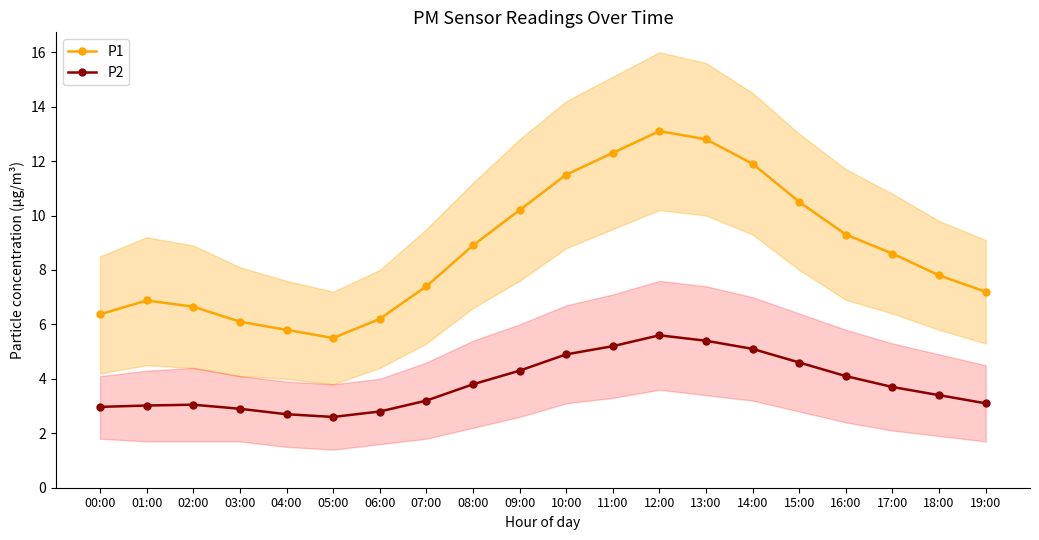

At how many categories does at least one series exceed 7?

13